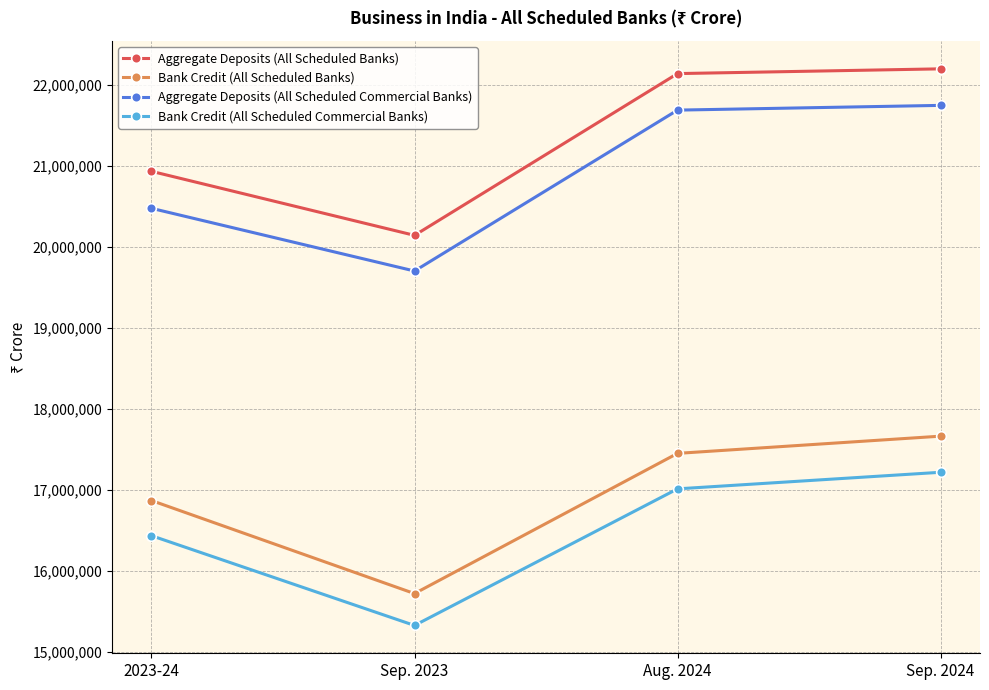

True or false: Aggregate Deposits (All Scheduled Banks) and Bank Credit (All Scheduled Commercial Banks) intersect in this chart.

False